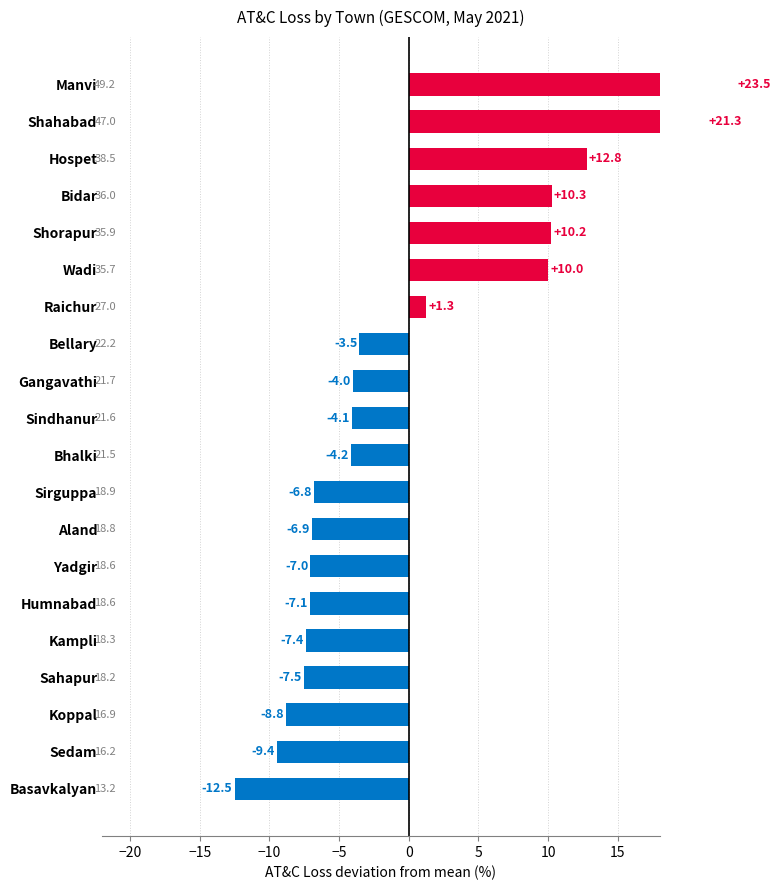

Reading left to right, what are all the values shown in this chart?

-12.5	-9.4	-8.8	-7.5	-7.4	-7.1	-7.0	-6.9	-6.8	-4.2	-4.1	-4.0	-3.5	1.3	10.0	10.2	10.3	12.8	21.3	23.5